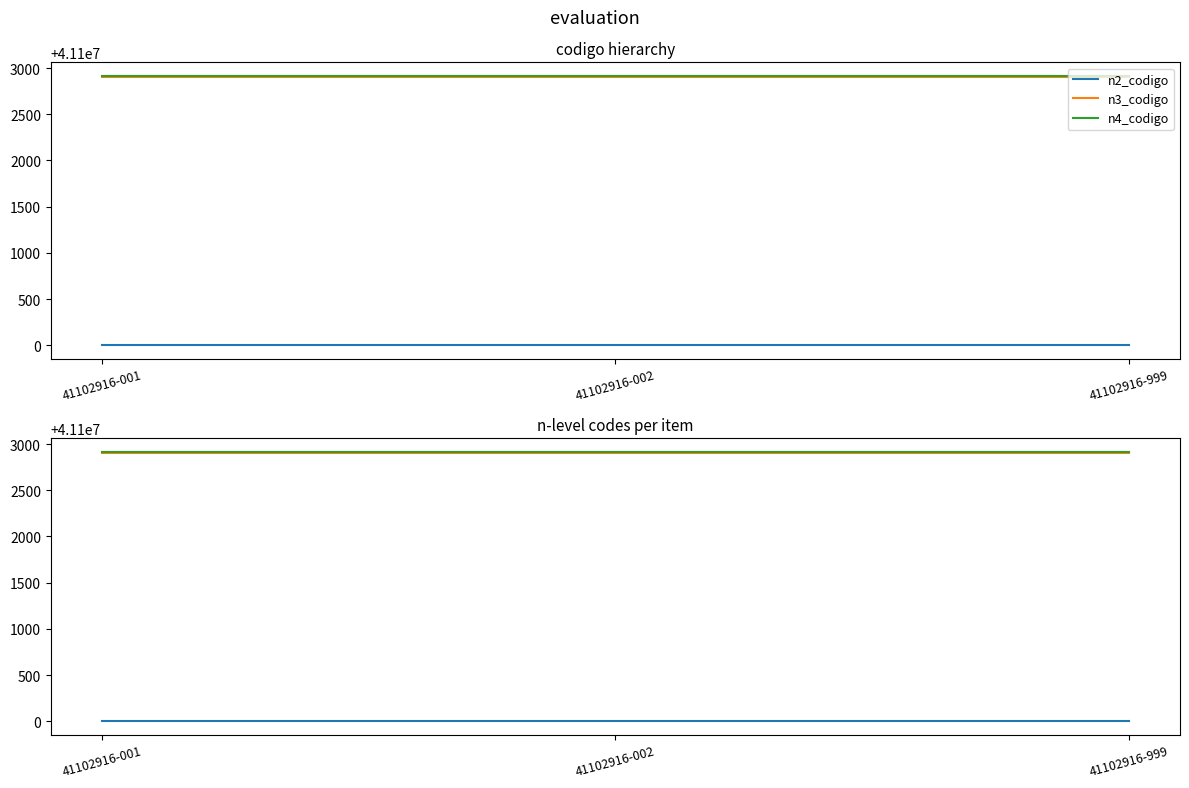

Rank the series by their maximum value, from highest to lowest.

n4_codigo, n3_codigo, n2_codigo